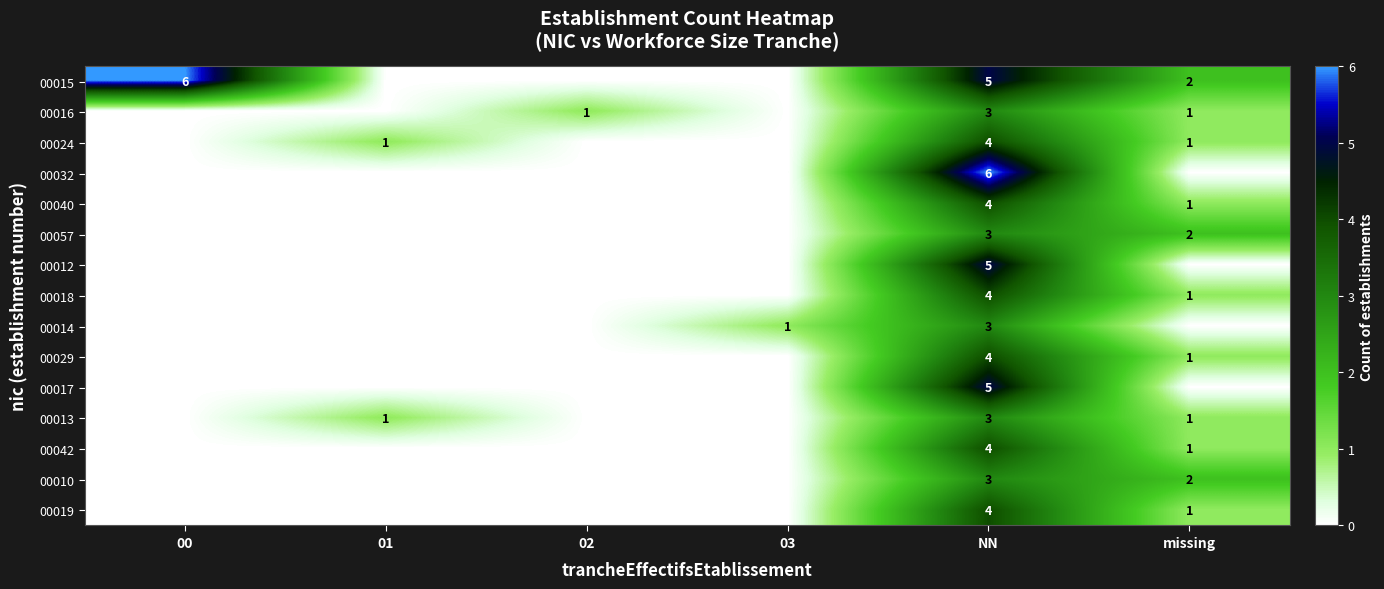

The value of 00029 at missing is 2. True or false?

False